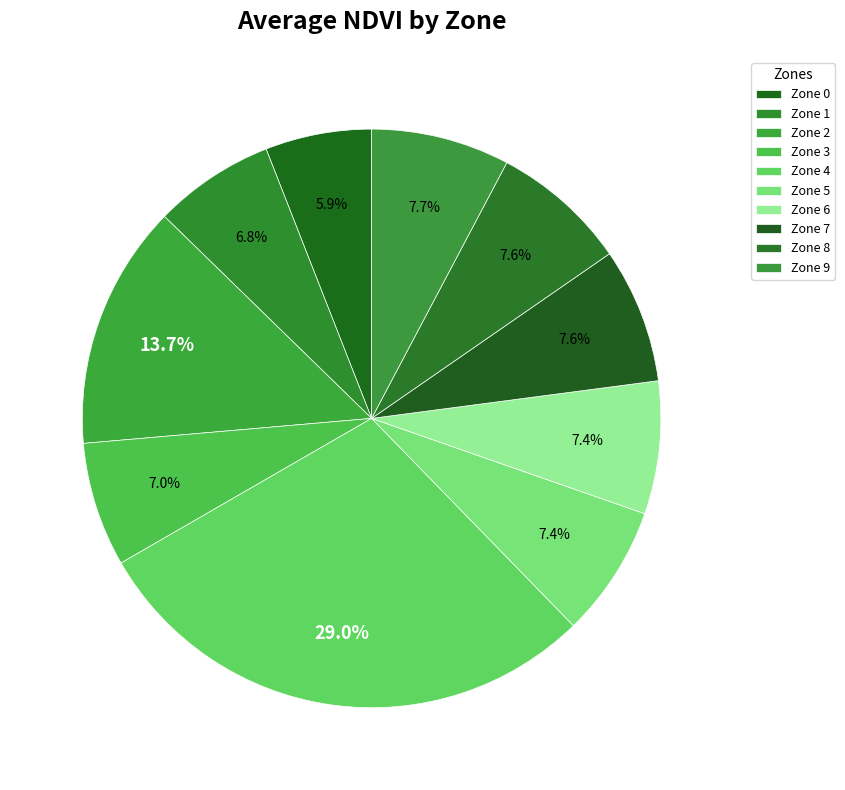

What is the smallest slice in the pie chart?

Zone 0